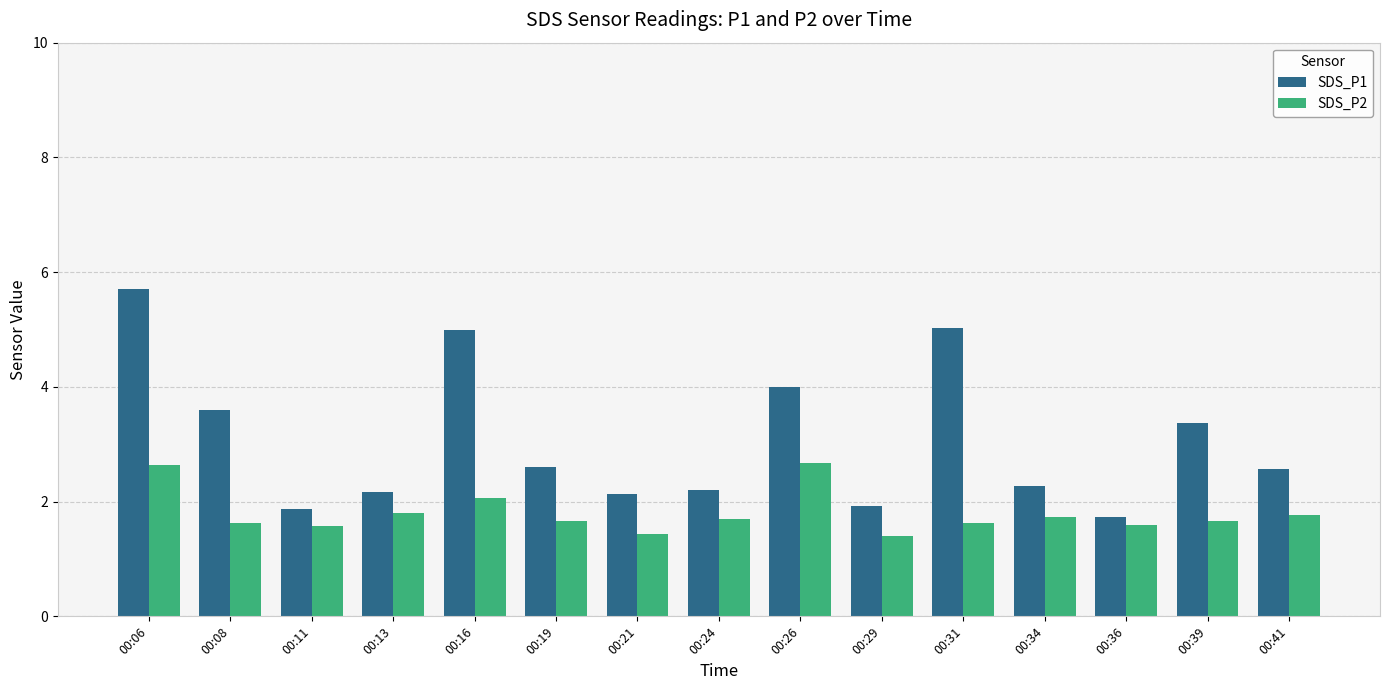

What is the difference between the maximum and minimum values in the SDS_P1 series?

4.0